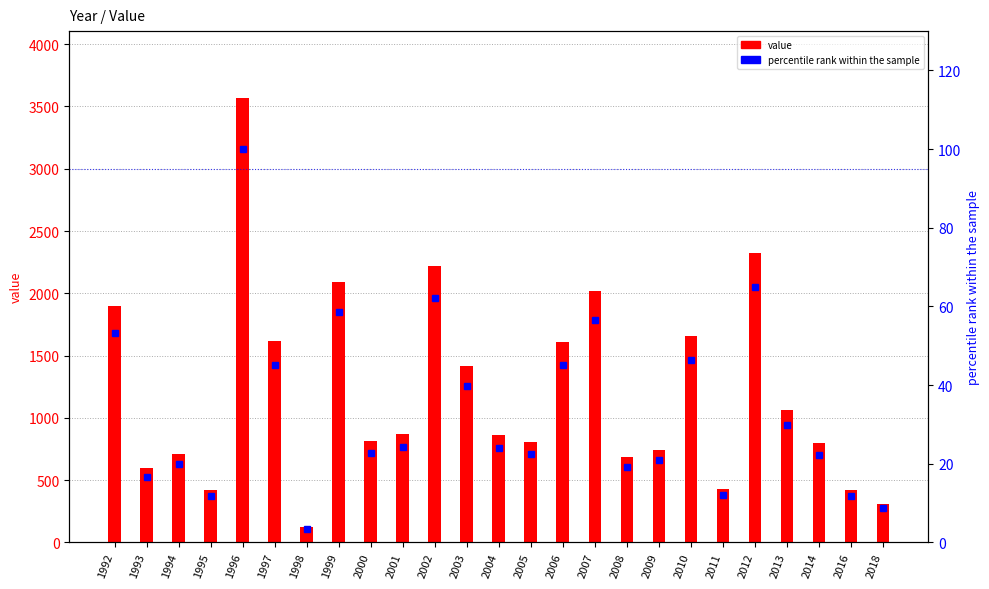

List the labels in order of value value, smallest first.

1998, 2018, 2016, 1995, 2011, 1993, 2008, 1994, 2009, 2014, 2005, 2000, 2004, 2001, 2013, 2003, 2006, 1997, 2010, 1992, 2007, 1999, 2002, 2012, 1996